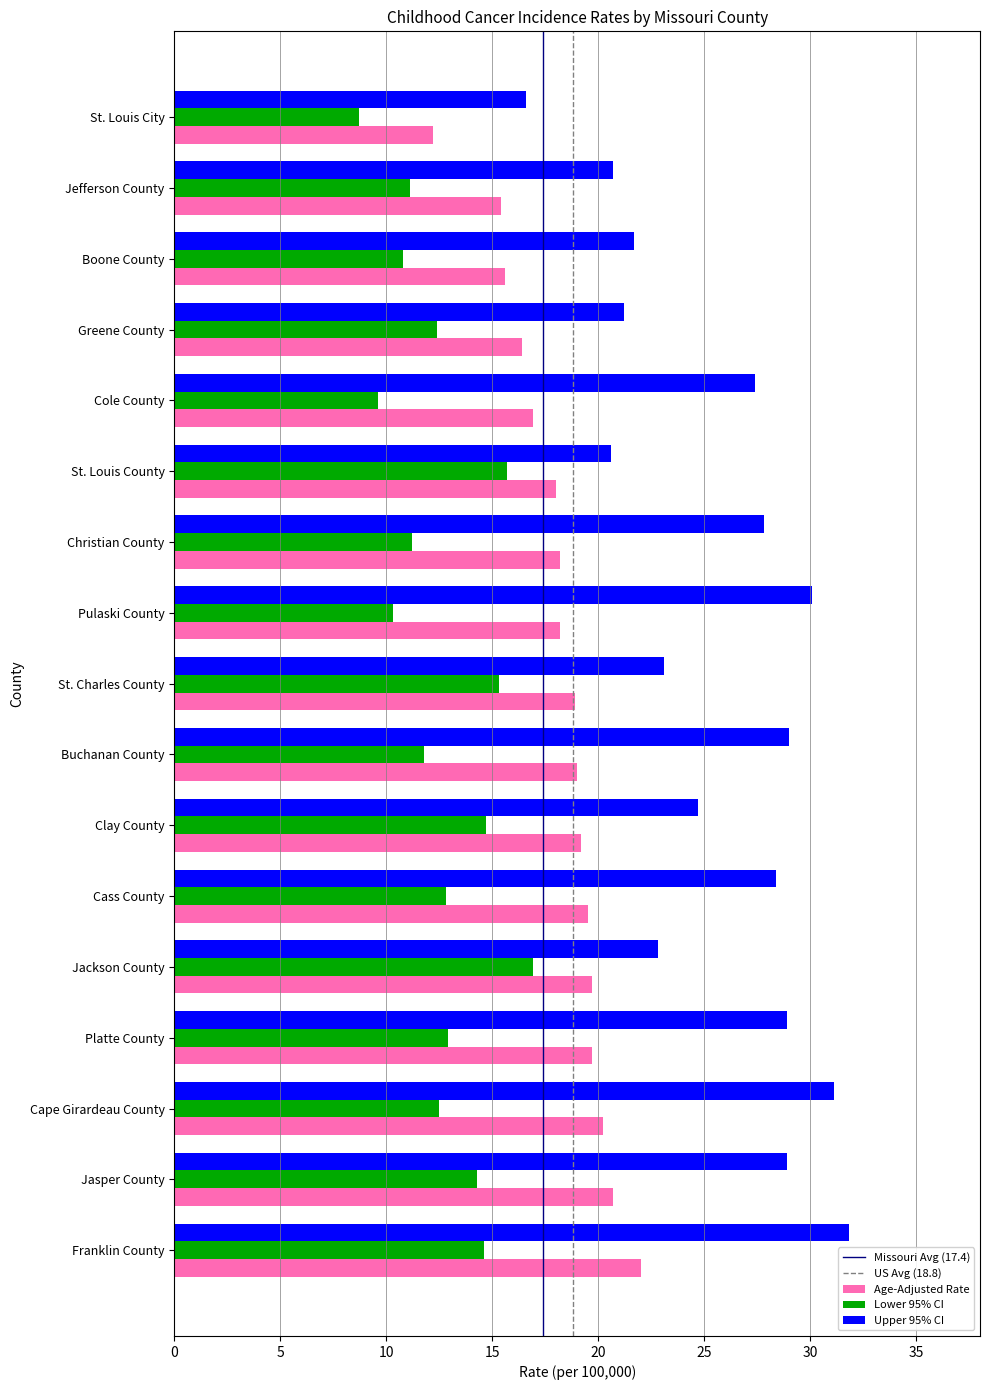

True or false: Upper 95% CI has a value of 20.6 at St. Louis County.

True